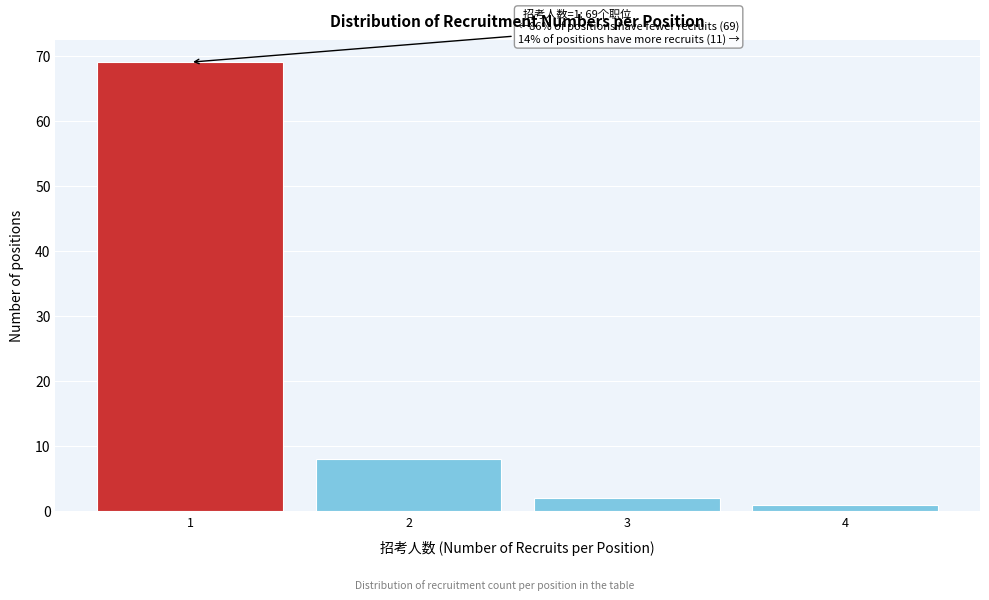

Reading left to right, transcribe all the data shown in this chart.

69	8	2	1